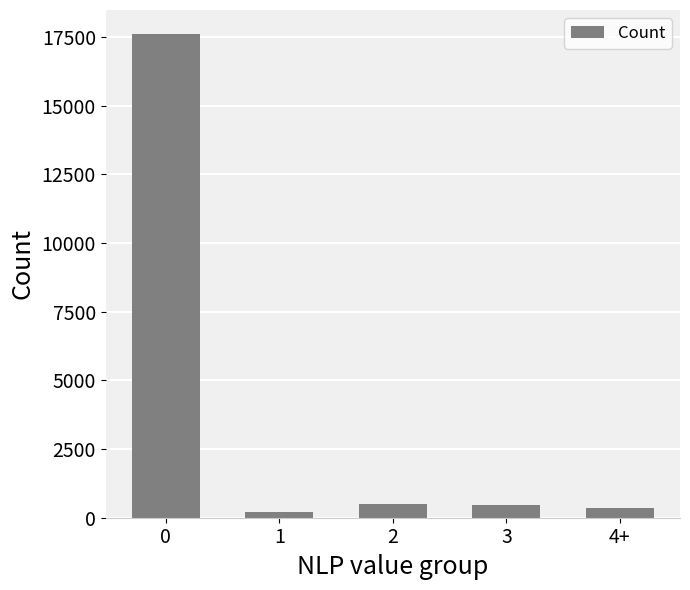

What is the average value?

3831